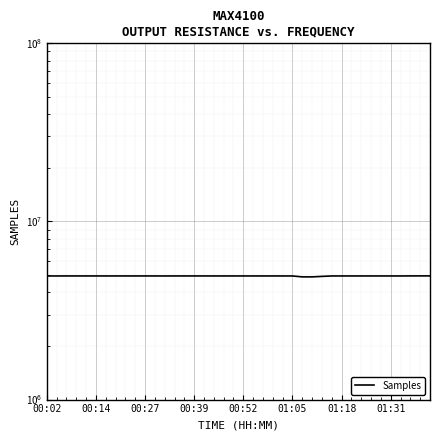

Reading right to left, what are all the values shown in this chart?

4946748	4947287	4946664	4943539	4943294	4943565	4943617	4943551	4943760	4943396	4943148	4915858	4884633	4884823	4942977	4942887	4943706	4942955	4943575	4943867	4943645	4943166	4943735	4944368	4944119	4943862	4944290	4942622	4944165	4944370	4943748	4943983	4944265	4943763	4944451	4944046	4944645	4944499	4942317	4943867